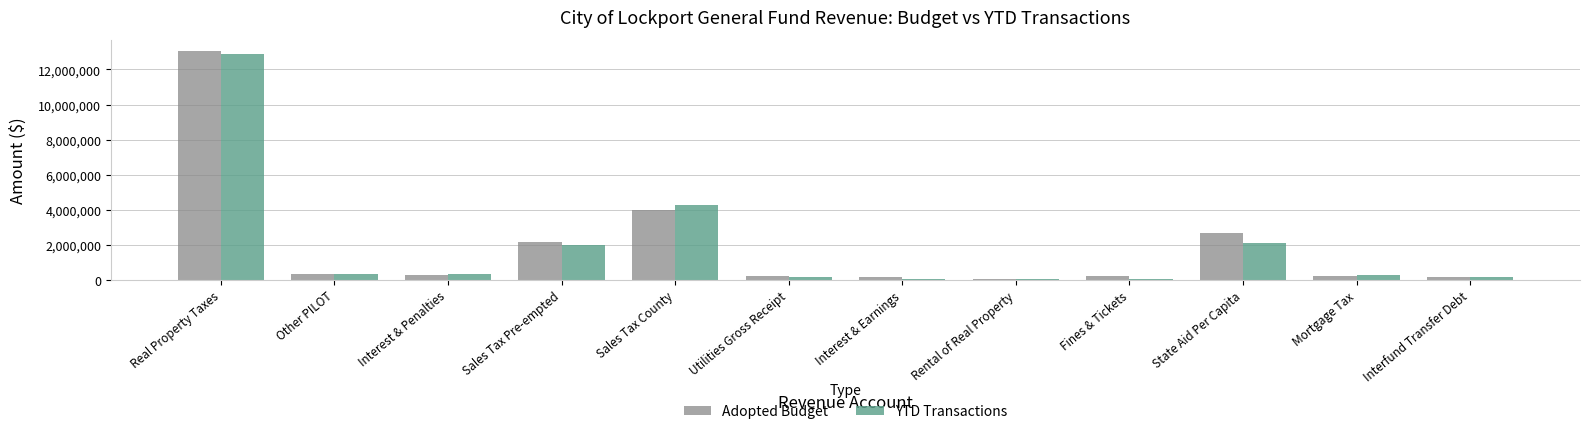

Which series changed the most between Interest & Penalties and Fines & Tickets?

YTD Transactions